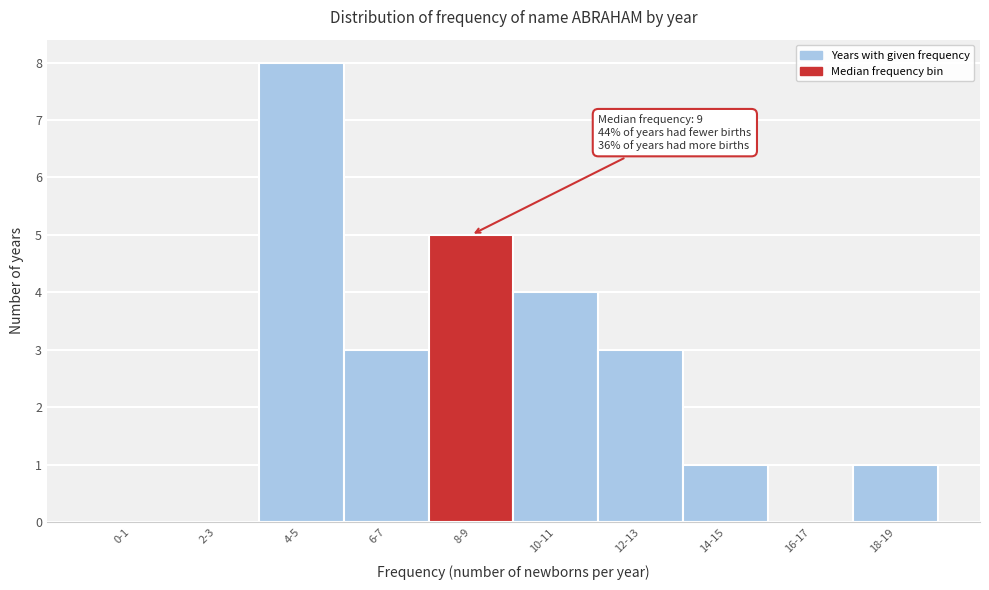

Reading left to right, what are all the values shown in this chart?

0-1=0	2-3=0	4-5=8	6-7=3	8-9=5	10-11=4	12-13=3	14-15=1	16-17=0	18-19=1